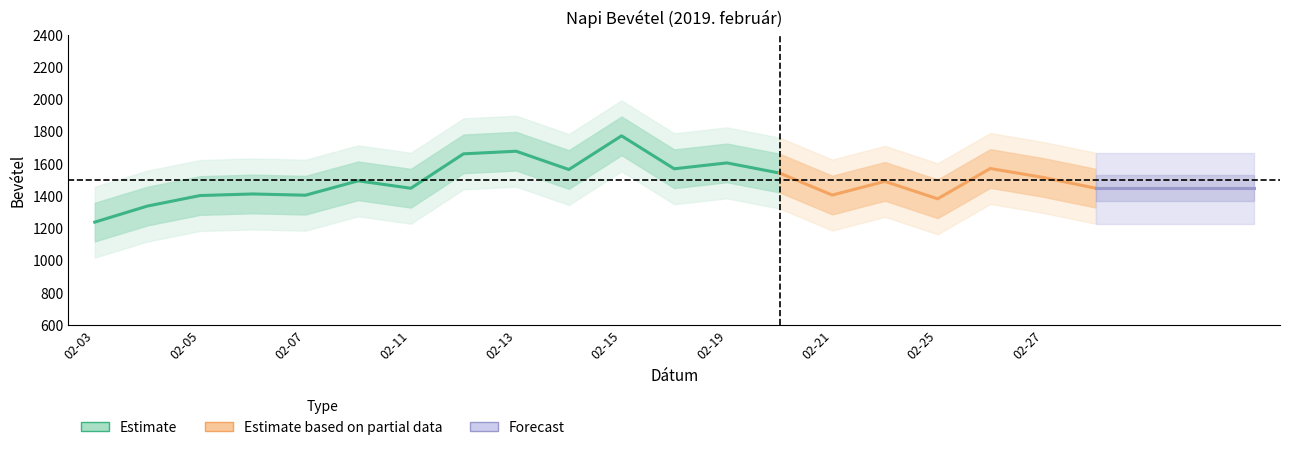

At which category does the data reach its first local valley?

2019-02-07